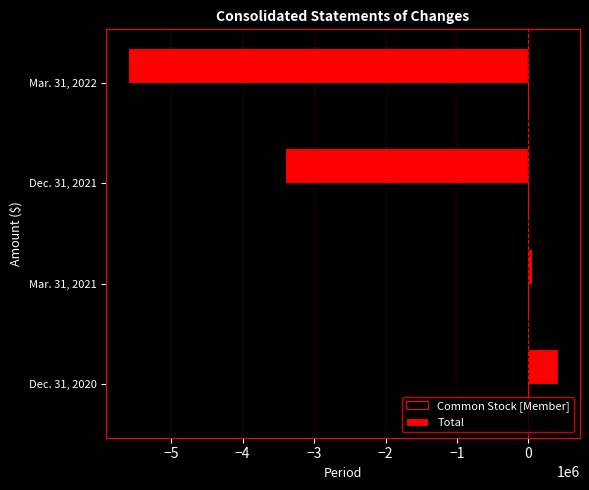

How many categories are shown in the chart?

4